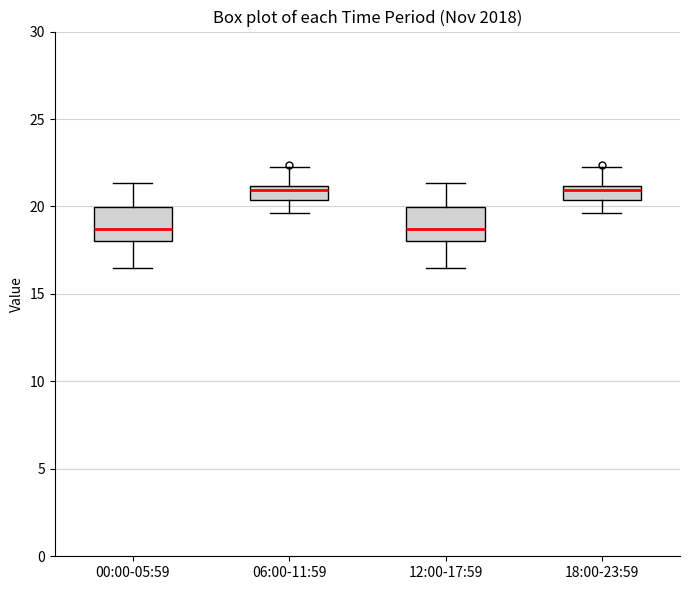

Reading left to right, read every box against the y-axis: the position of its median line, the range the box covers, and the ends of its whiskers. The values are not printed on the chart, so give them approximately, as read against the axis.

00:00-05:59: median 18.5, box 18.0 to 20.0, whiskers 16.5 to 21.5
06:00-11:59: median 21.0 (just below the box's upper edge), box 20.5 to 21.0, whiskers 19.5 to 22.5
12:00-17:59: median 18.5, box 18.0 to 20.0, whiskers 16.5 to 21.5
18:00-23:59: median 21.0 (just below the box's upper edge), box 20.5 to 21.0, whiskers 19.5 to 22.5